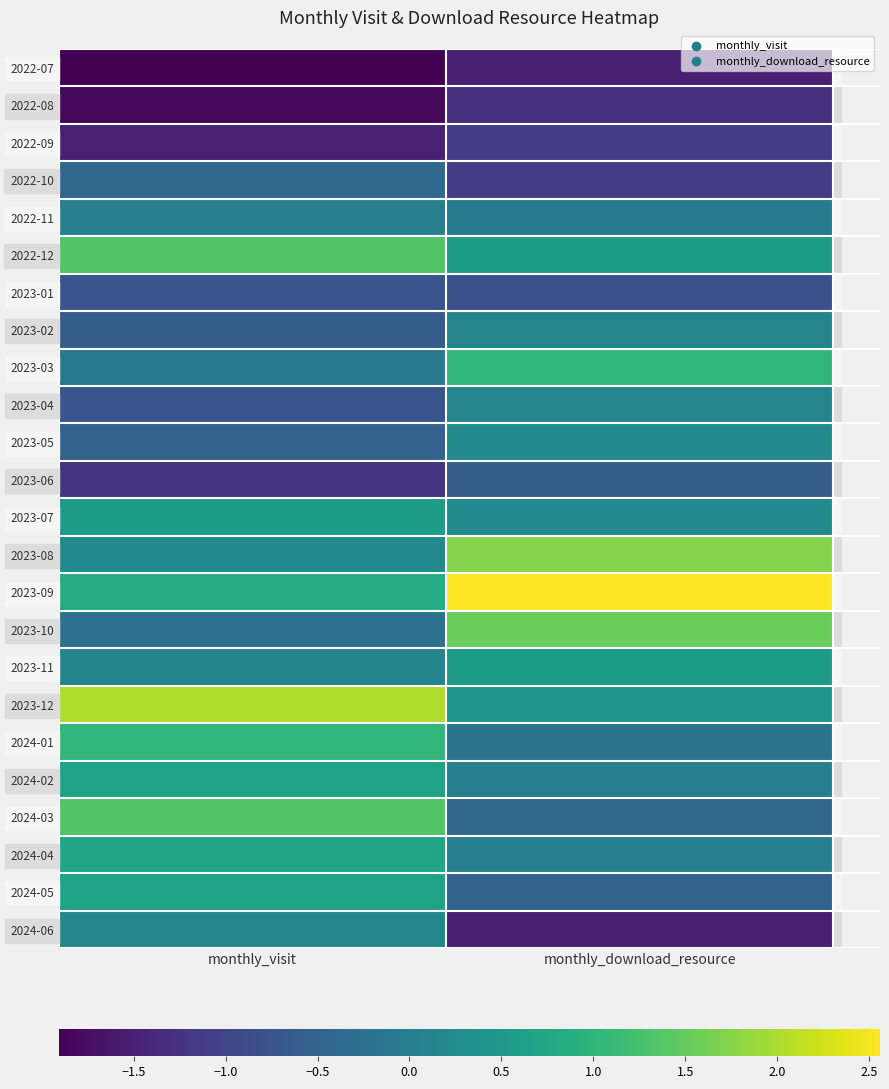

What is the difference between the highest and lowest values at monthly_download_resource?

4.1